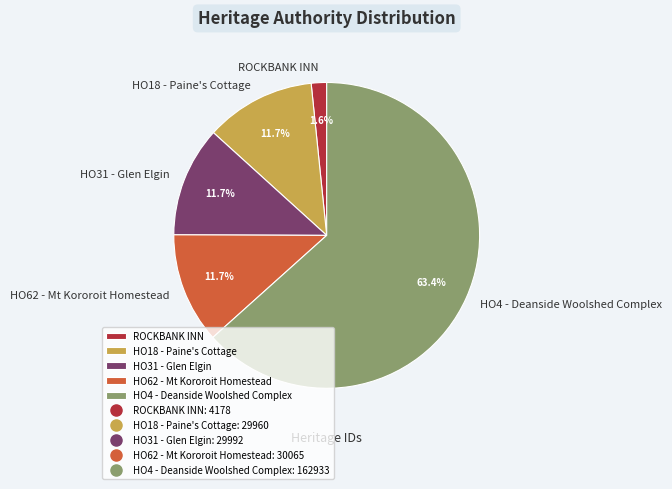

Does any single category account for the majority?

Yes